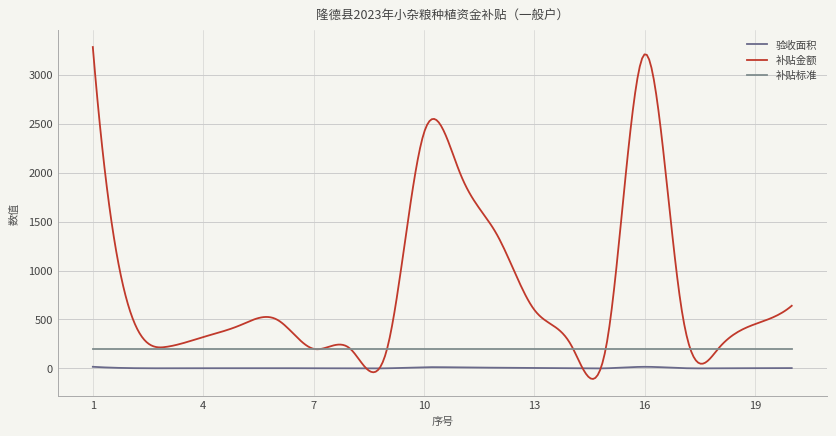

Which series has the largest total across all categories?

补贴金额